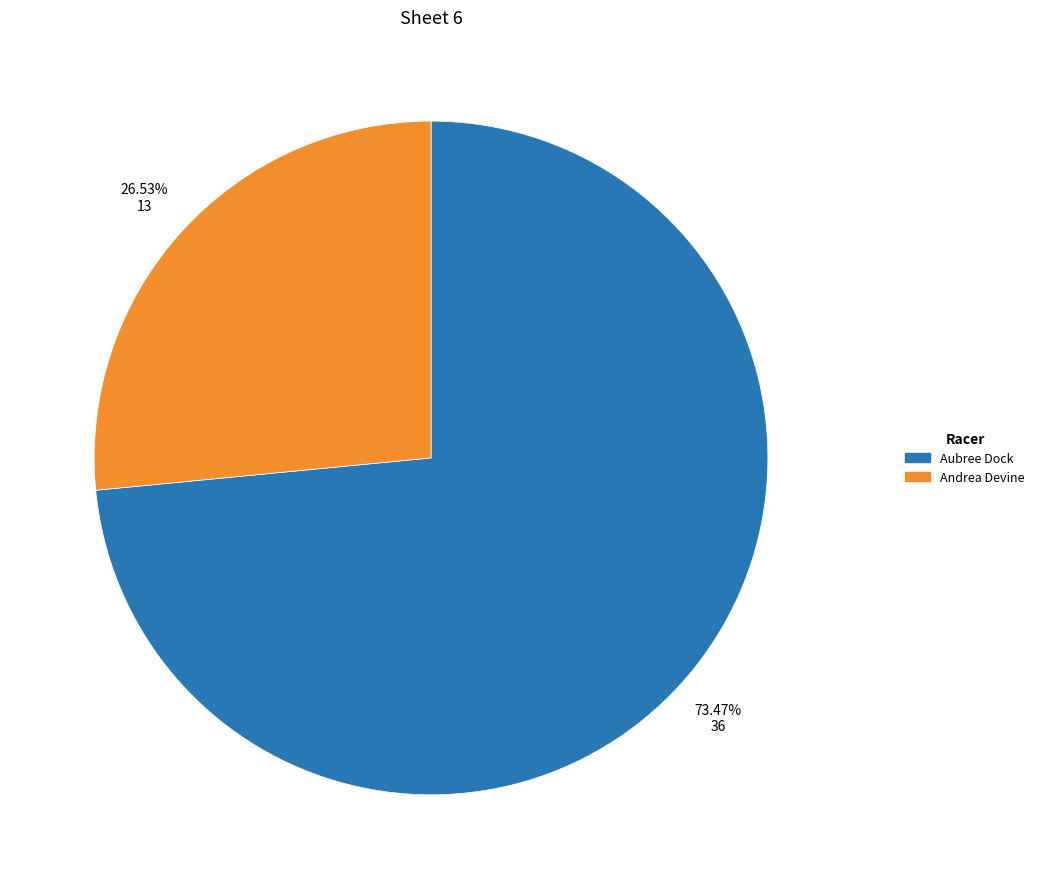

Does Aubree Dock represent more than half of the total?

Yes